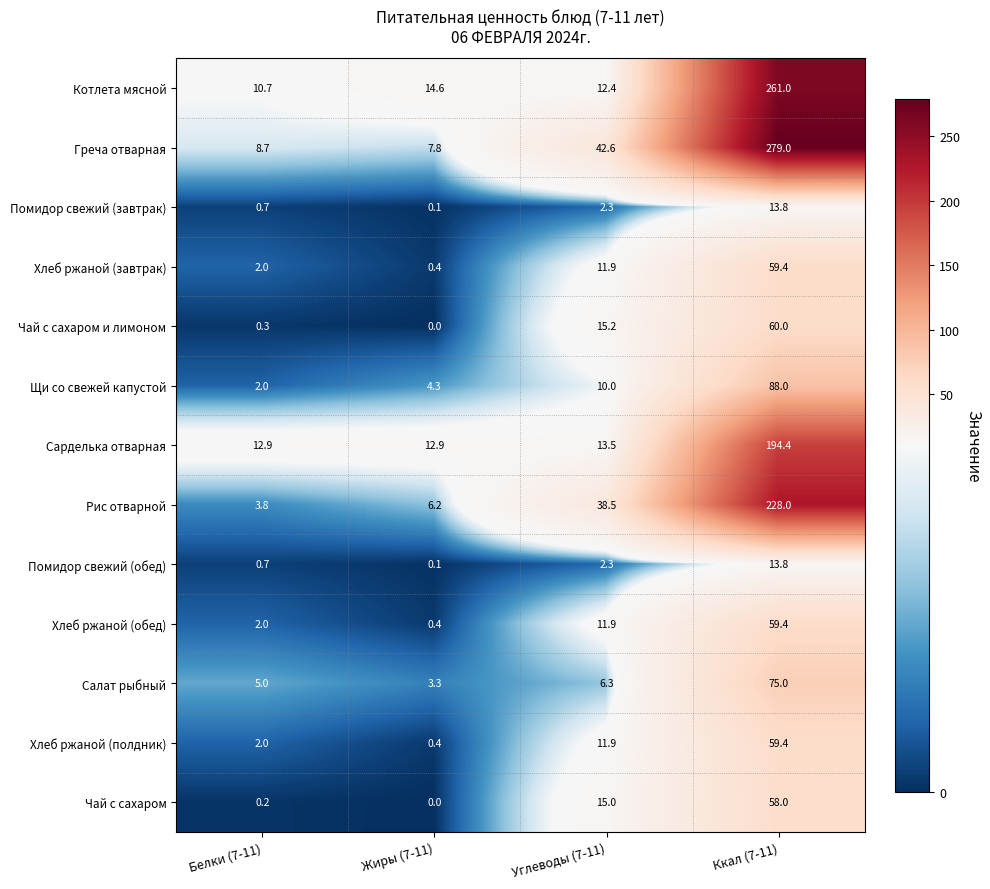

The Помидор свежий (обед) series shows 0.7 at Белки (7-11). True or false?

True